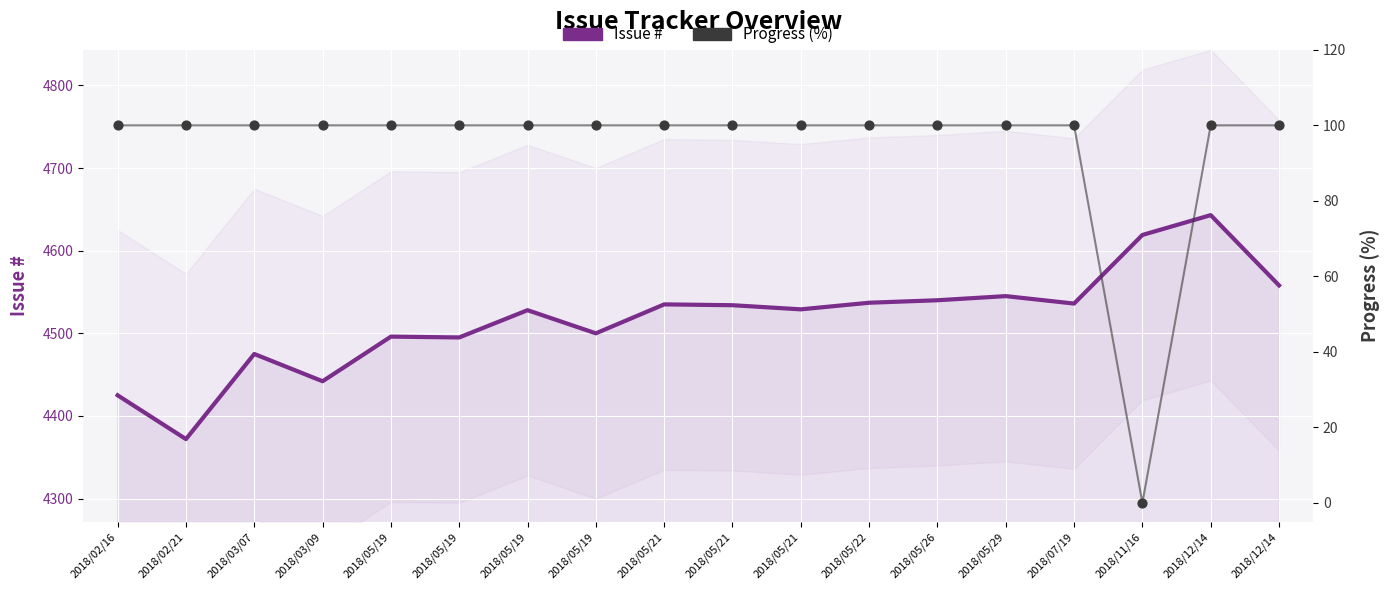

At which category is the sum across all series the highest?

2018/12/14